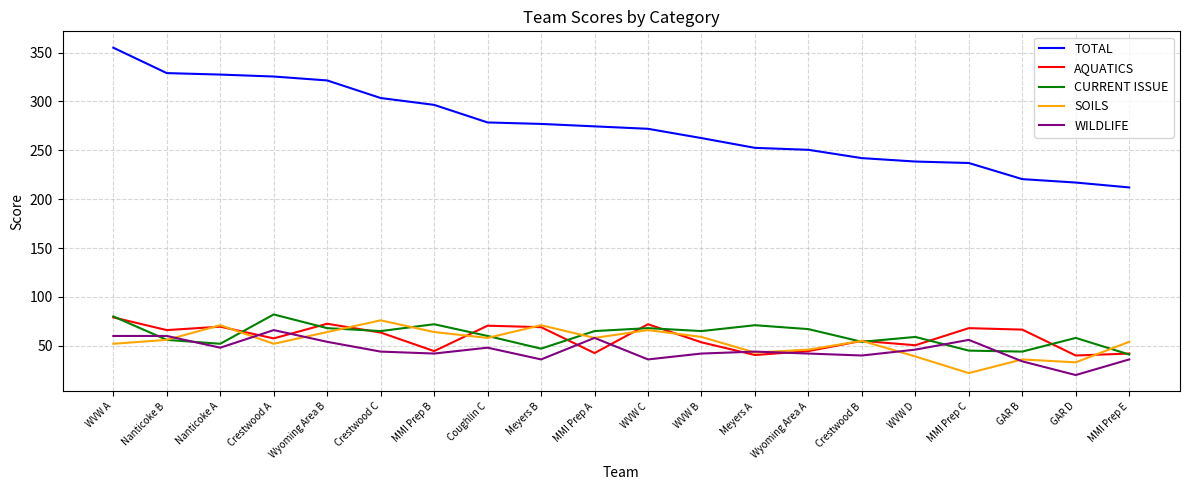

True or false: CURRENT ISSUE and TOTAL intersect in this chart.

False